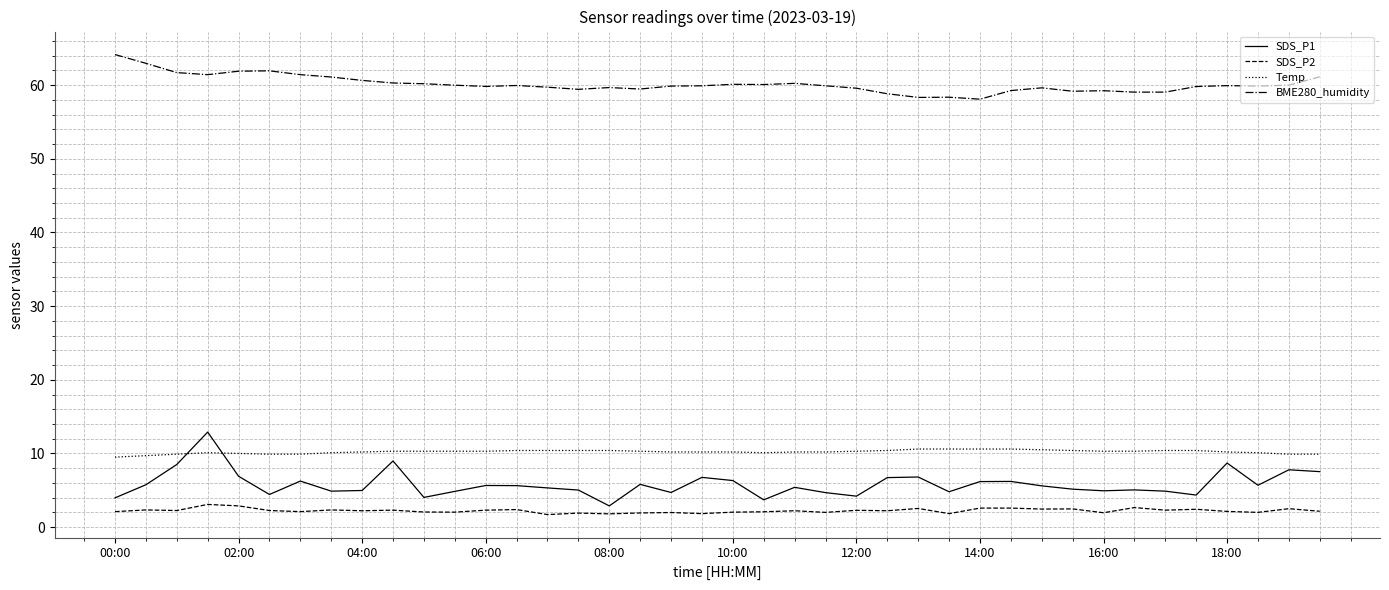

How many categories are shown in the chart?

40